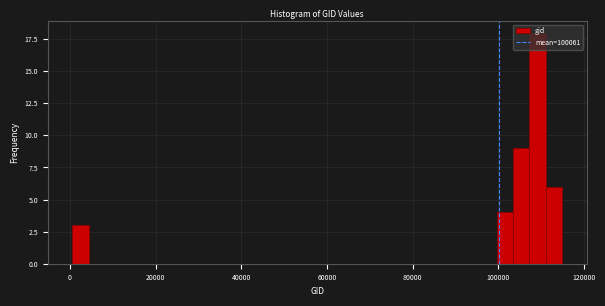

Read against the x-axis, roughly where is the centre of the tallest bar?

110000